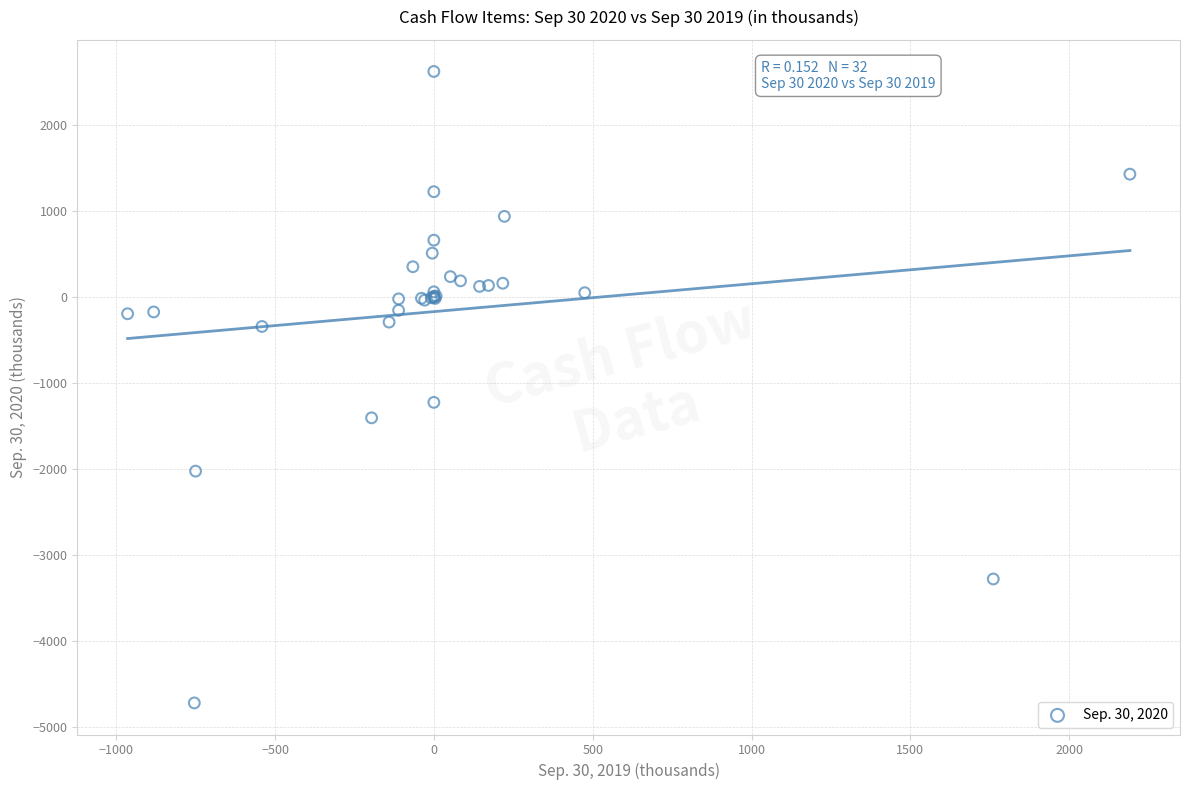

What Y value in the scatter plot is closest to -1048?

-1225